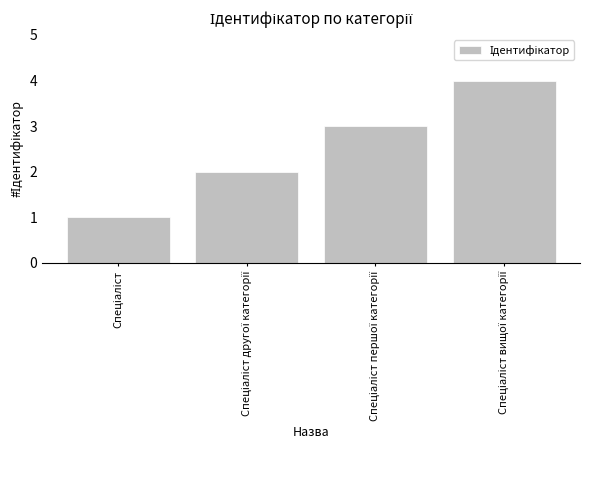

What is the maximum value shown in the chart?

4